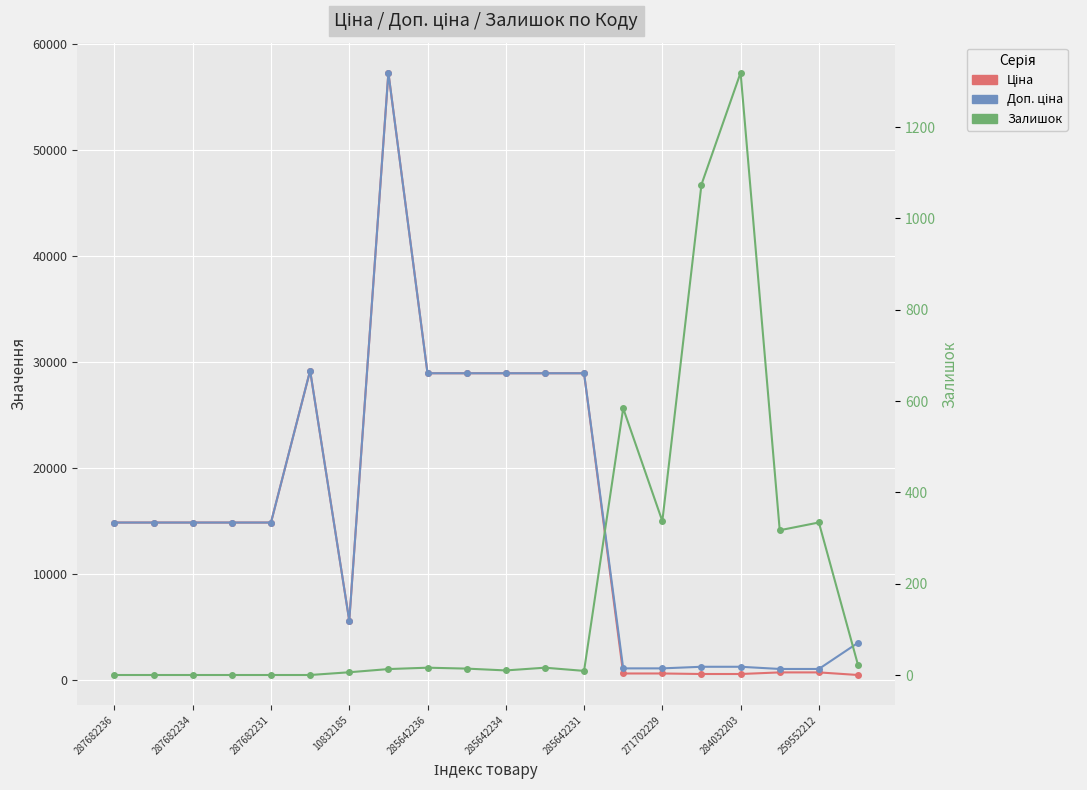

True or false: Залишок has a value of 589.6 at 259552212.

False